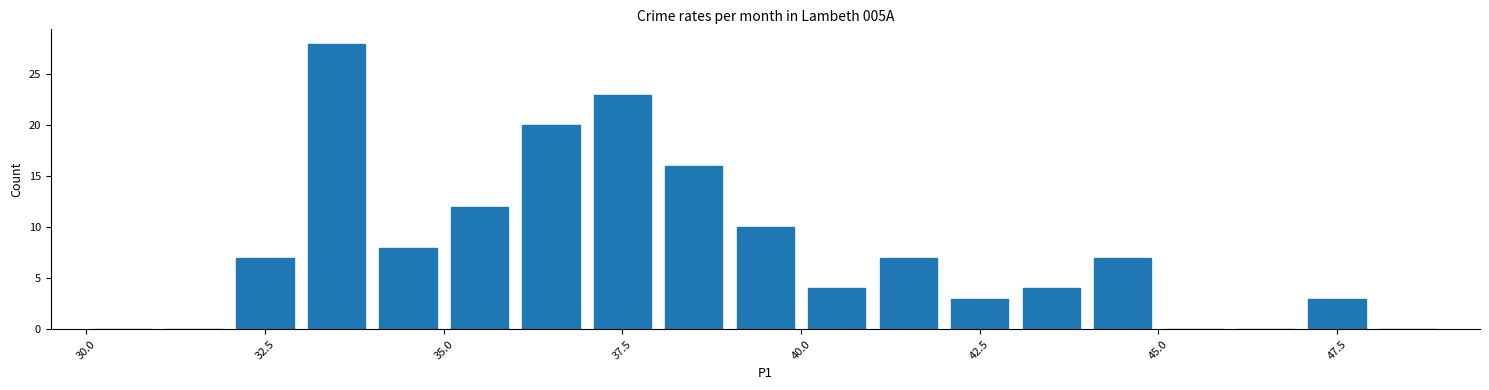

Around what value on the x-axis is the tallest bar? Give the approximate position of its centre, as read against the axis.

33.5